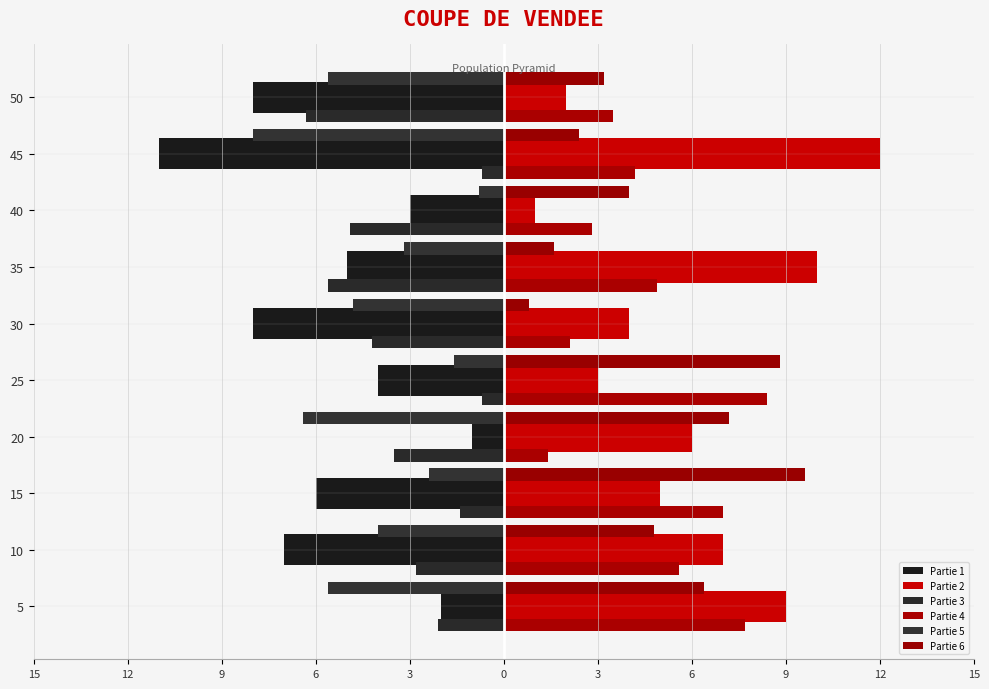

How many groups of bars are there?

10